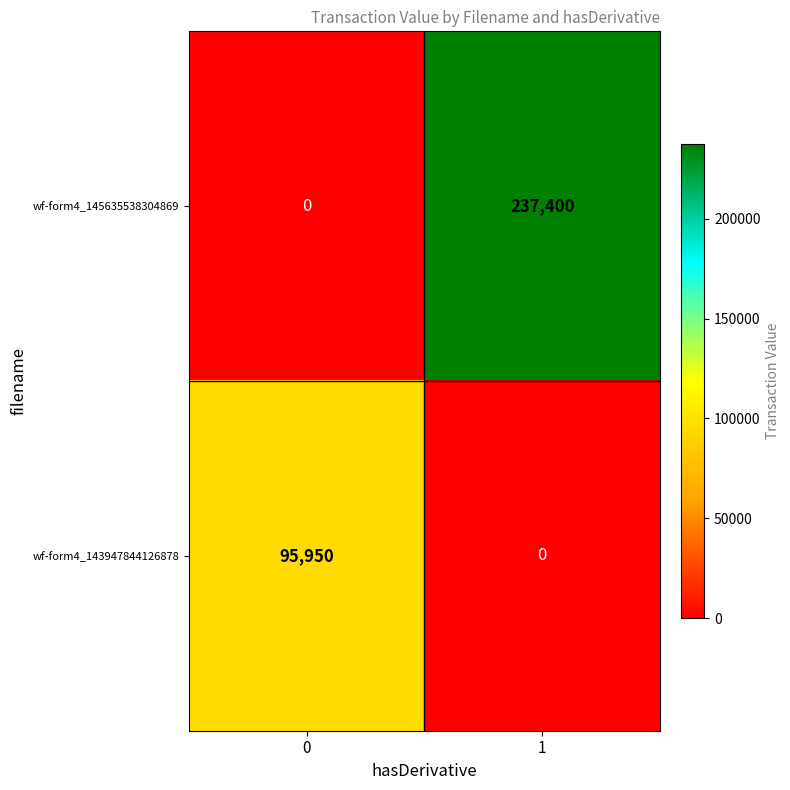

Is it true that wf-form4_145635538304869 equals 91061 at 1?

False